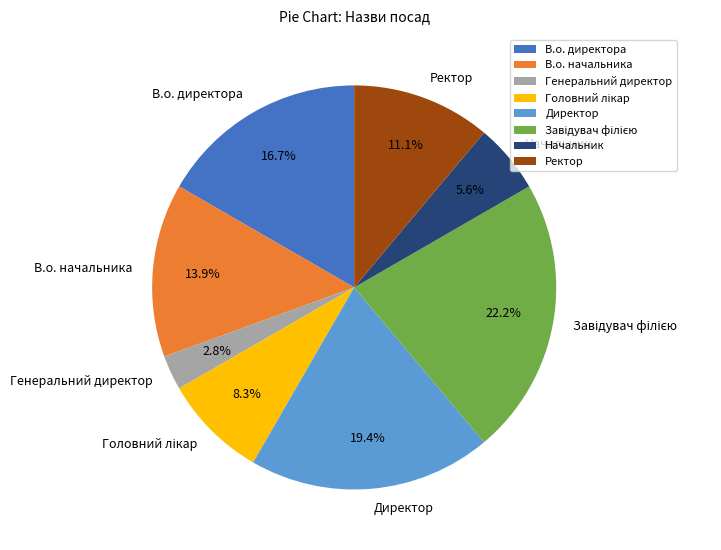

To the nearest percent, what is the combined percentage of Начальник and Генеральний директор?

8%